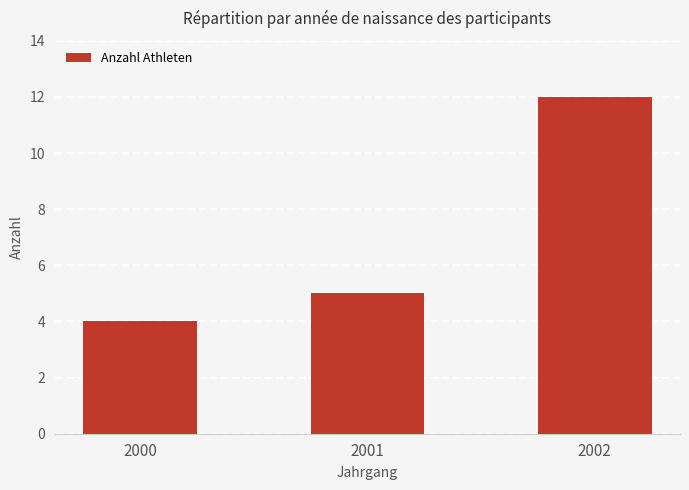

List the labels in order of value, largest first.

2002, 2001, 2000